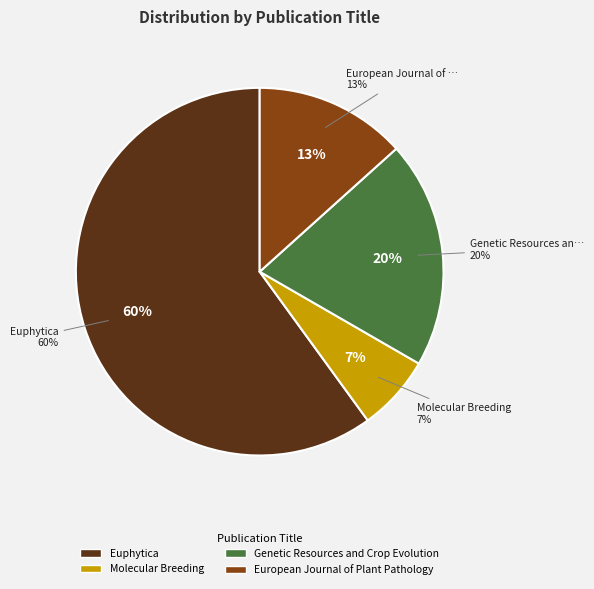

What percentage is NOT represented by Molecular Breeding?

93.3%